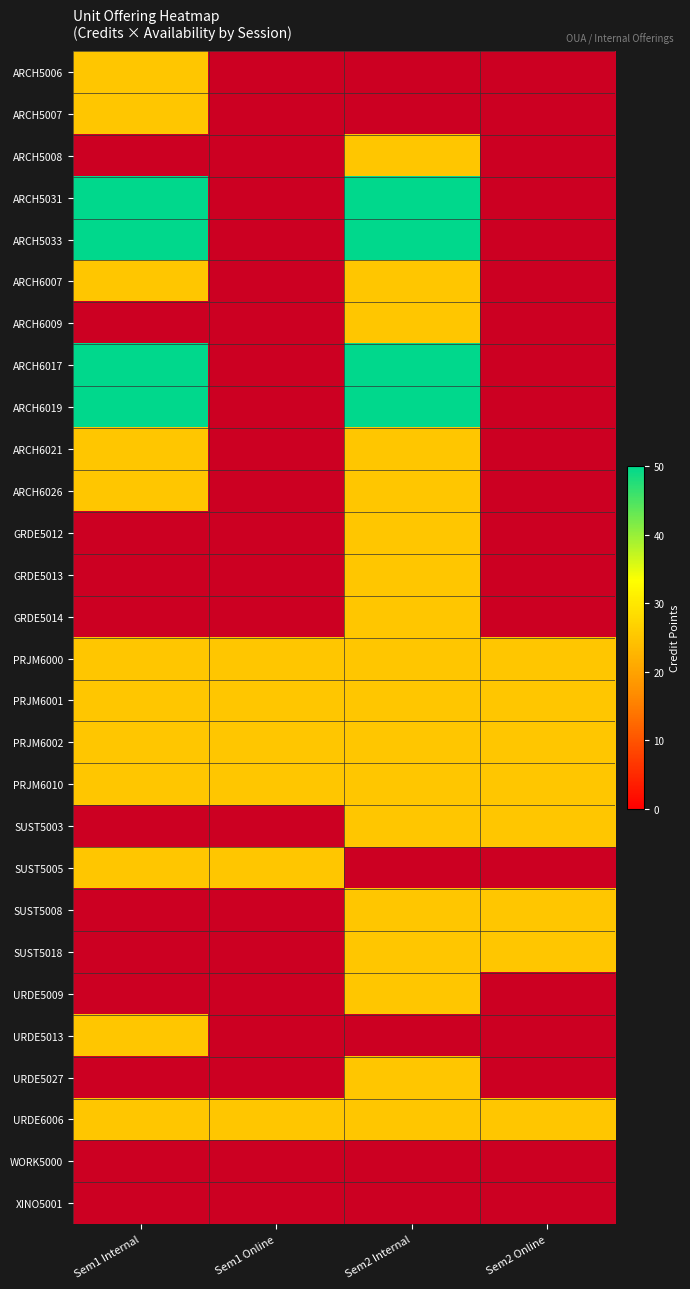

Rank the categories by PRJM6000 value from highest to lowest.

Sem1 Internal, Sem1 Online, Sem2 Internal, Sem2 Online